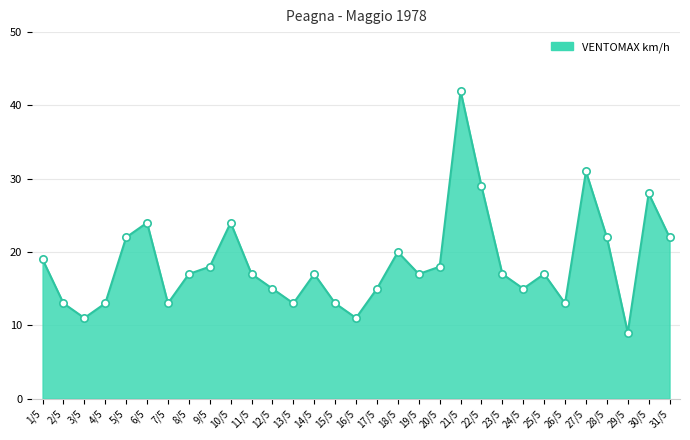

What is the ratio of the value at 10/5 to the value at 13/5?

1.8